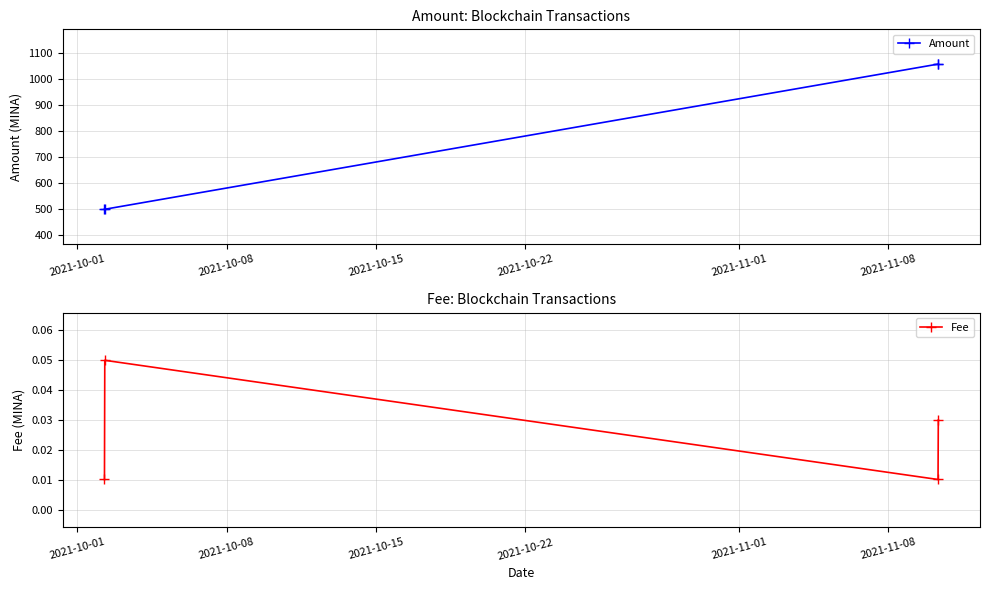

How many data points does each series have?

4